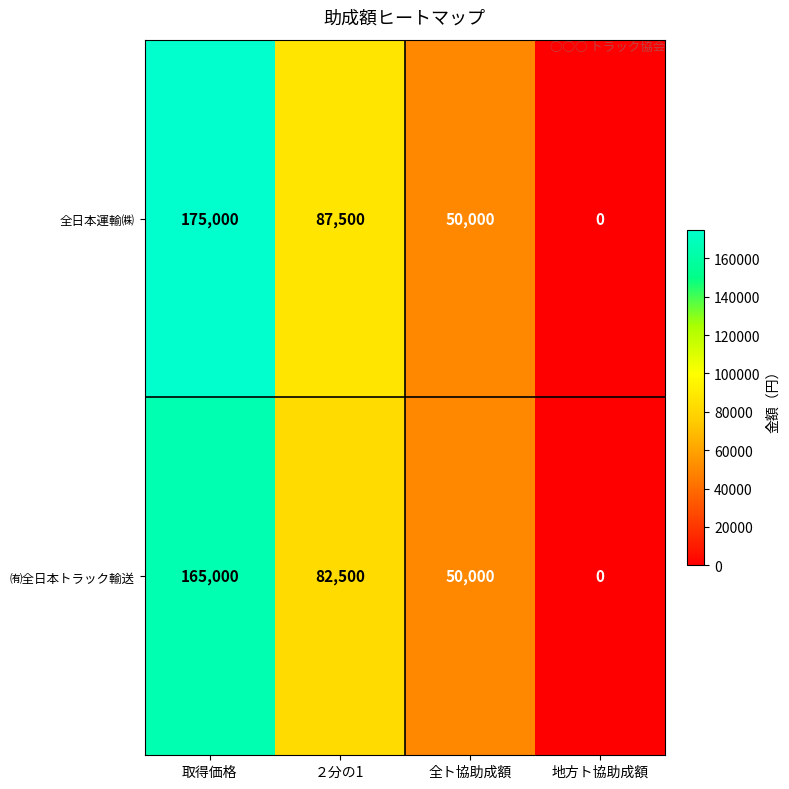

What is the spread (max minus min) of values at 取得価格?

10000